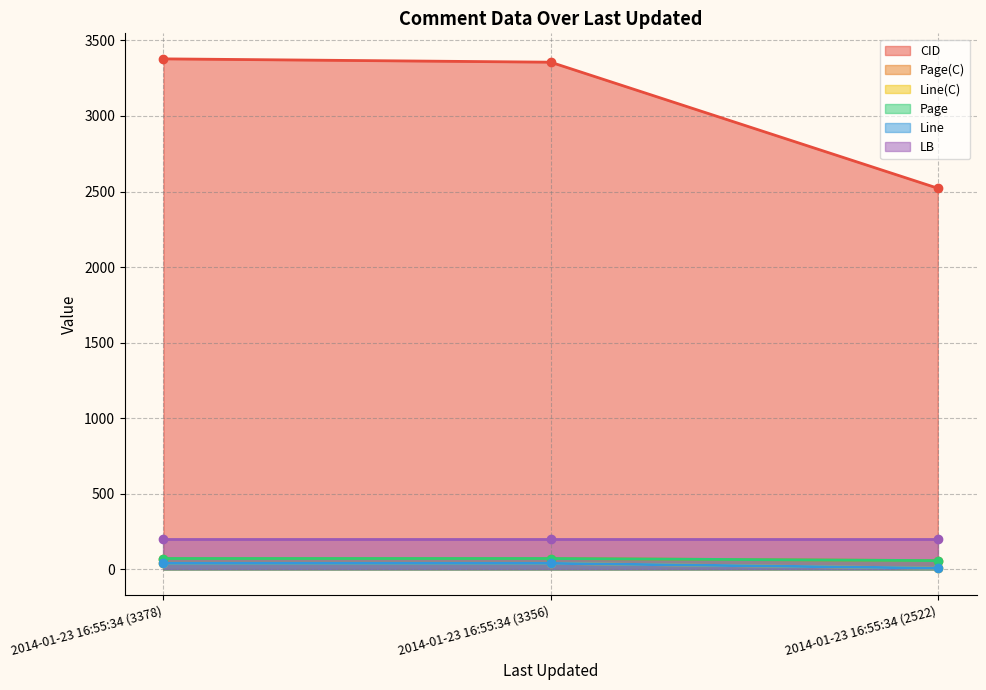

Where is Page nearest to the value 65?

2014-01-23 16:55:34 (3378)